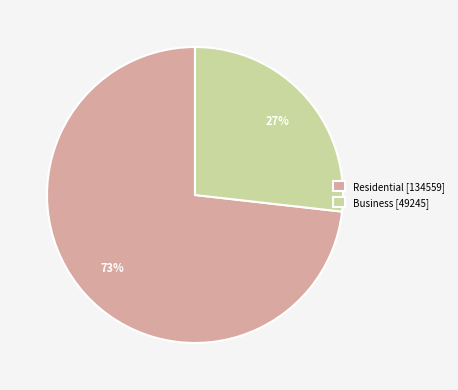

Combined, do Residential [134559] and Business [49245] account for over 50%?

Yes